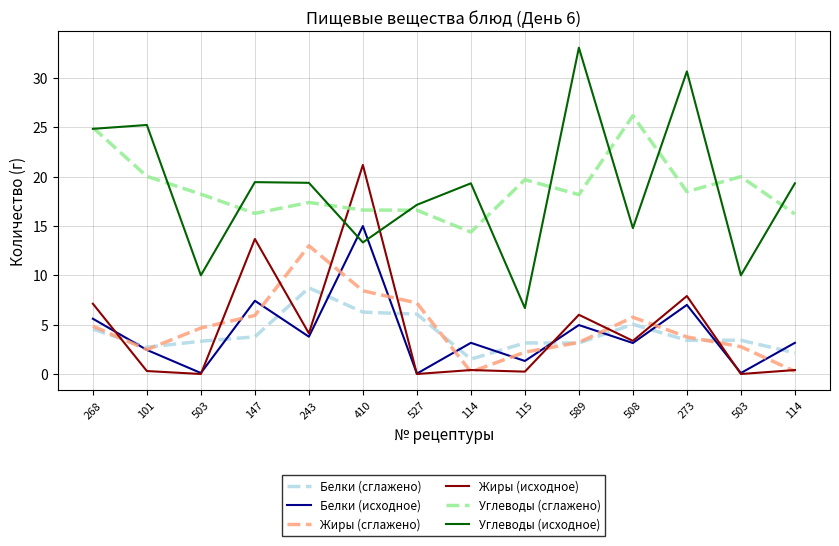

The Белки (сглажено) series shows 6.3 at 410. True or false?

True